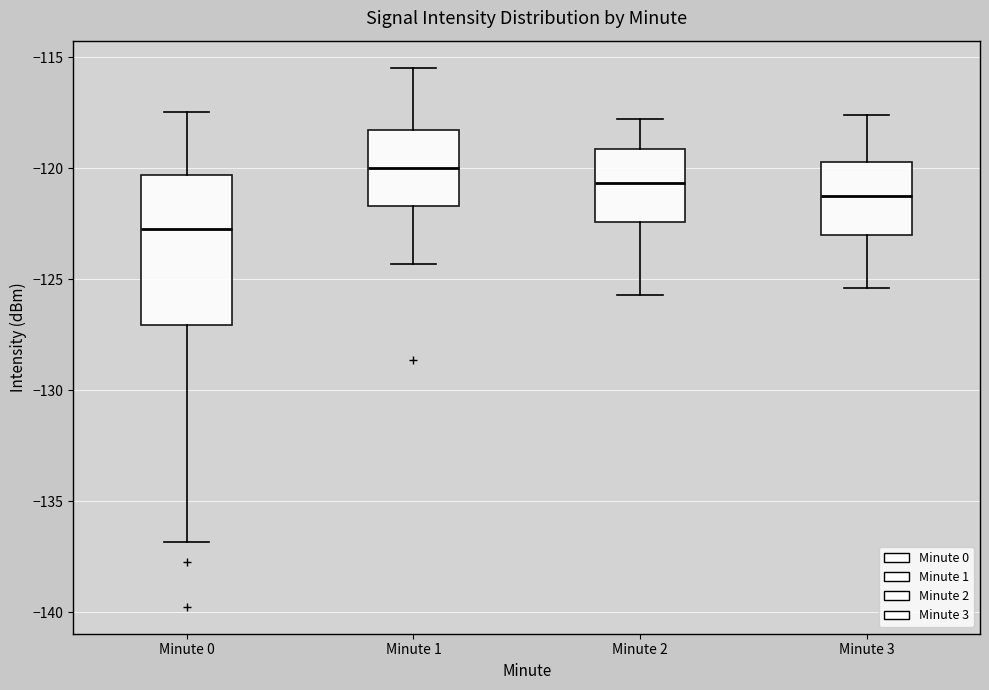

Where does the median line of the box for Minute 0 sit on the y-axis? The values are not printed on the chart, so give them approximately, as read against the axis.

-123.0